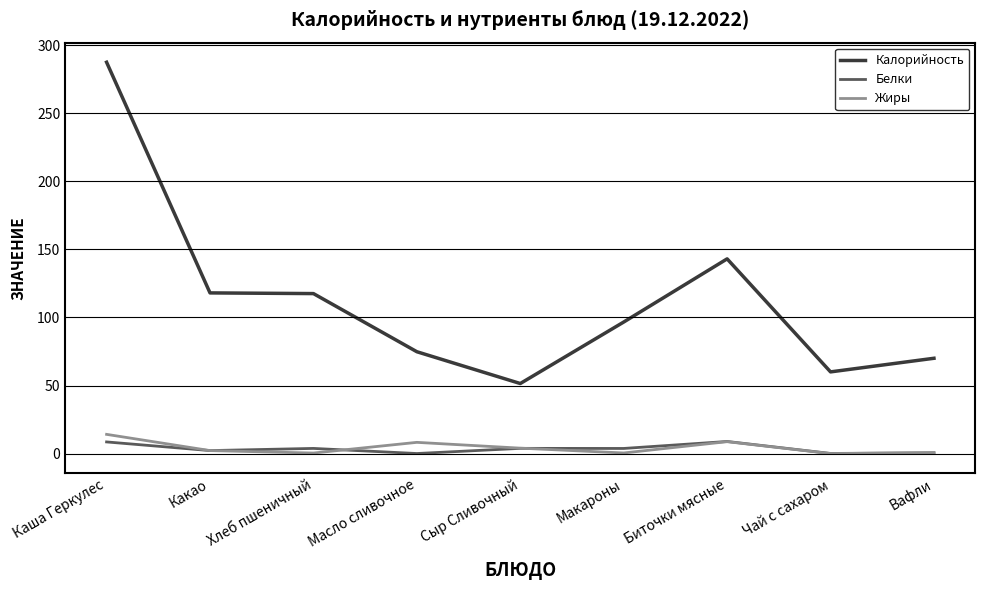

True or false: Калорийность has a value of 32.1 at Биточки мясные.

False